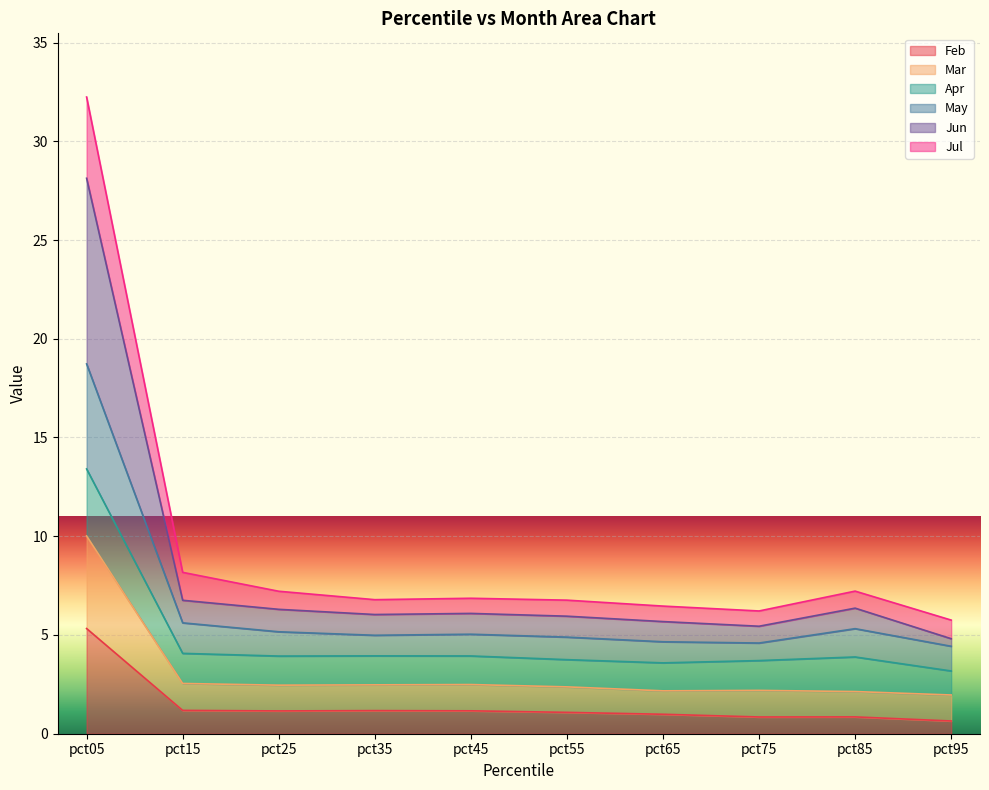

True or false: Jul and Jun cross at least once.

False